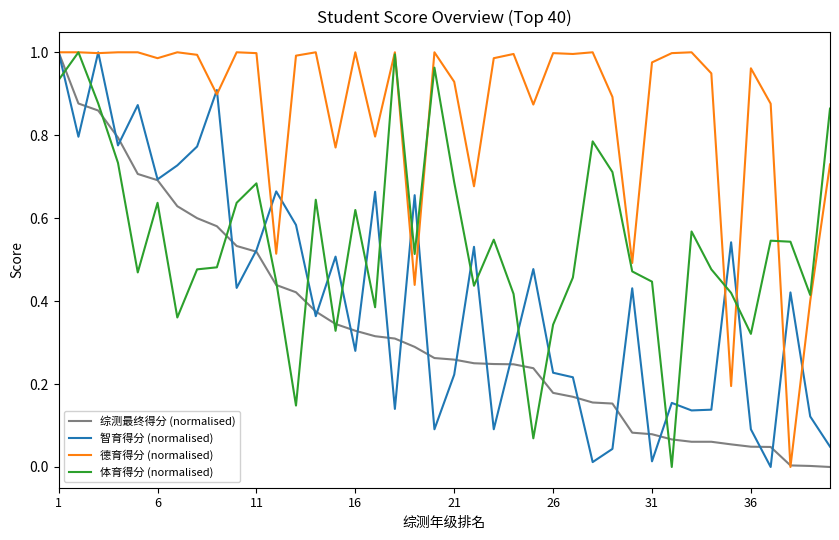

List the series in order of their overall mean, highest first.

德育得分 (normalised), 体育得分 (normalised), 智育得分 (normalised), 综测最终得分 (normalised)